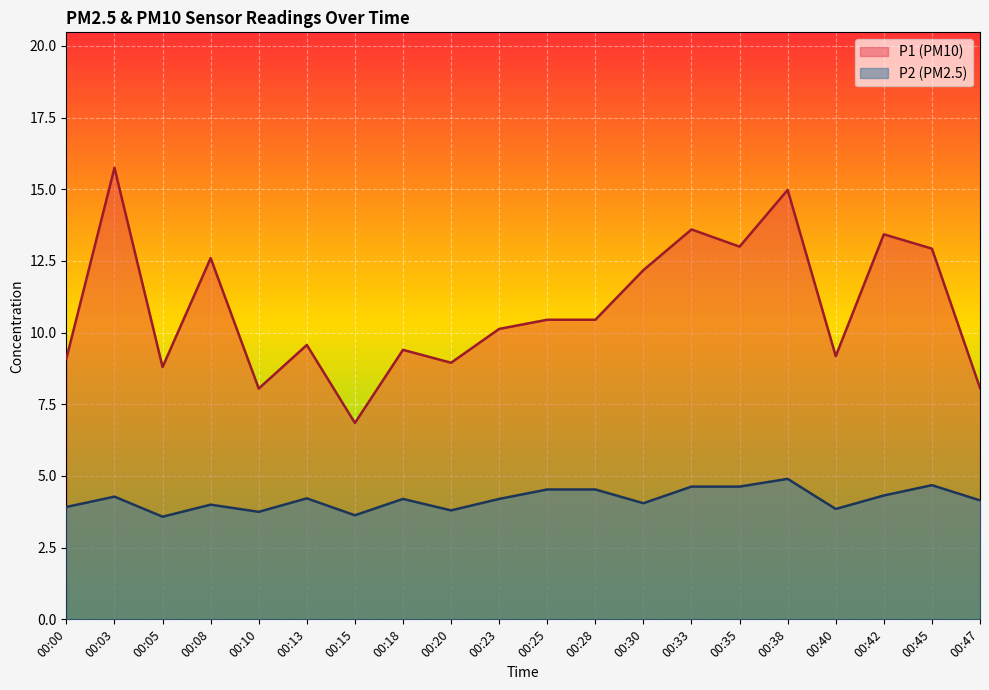

At which category is the sum across all series the highest?

00:03